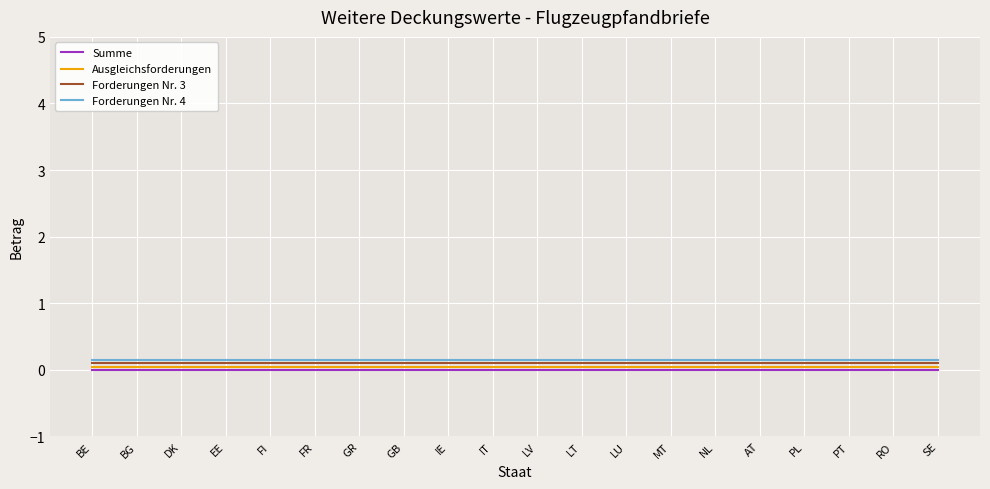

Reading left to right, what are all the values shown in this chart?

Summe: 0.0	0.0	0.0	0.0	0.0	0.0	0.0	0.0	0.0	0.0	0.0	0.0	0.0	0.0	0.0	0.0	0.0	0.0	0.0	0.0
Ausgleichsforderungen: 0.1	0.1	0.1	0.1	0.1	0.1	0.1	0.1	0.1	0.1	0.1	0.1	0.1	0.1	0.1	0.1	0.1	0.1	0.1	0.1
Forderungen Nr. 3: 0.1	0.1	0.1	0.1	0.1	0.1	0.1	0.1	0.1	0.1	0.1	0.1	0.1	0.1	0.1	0.1	0.1	0.1	0.1	0.1
Forderungen Nr. 4: 0.1	0.1	0.1	0.1	0.1	0.1	0.1	0.1	0.1	0.1	0.1	0.1	0.1	0.1	0.1	0.1	0.1	0.1	0.1	0.1